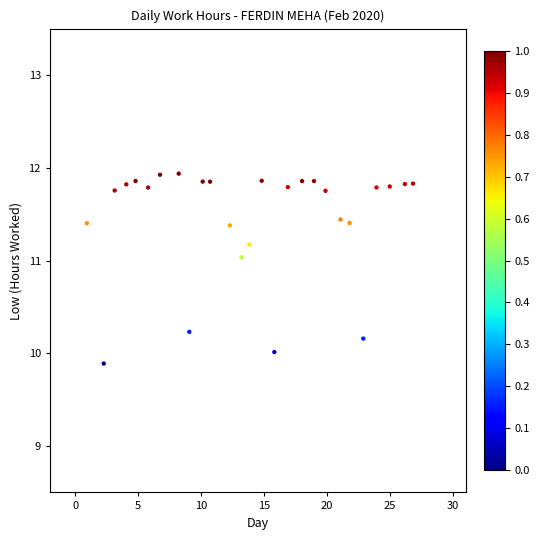

What is the range of X values (max minus min)?

25.9